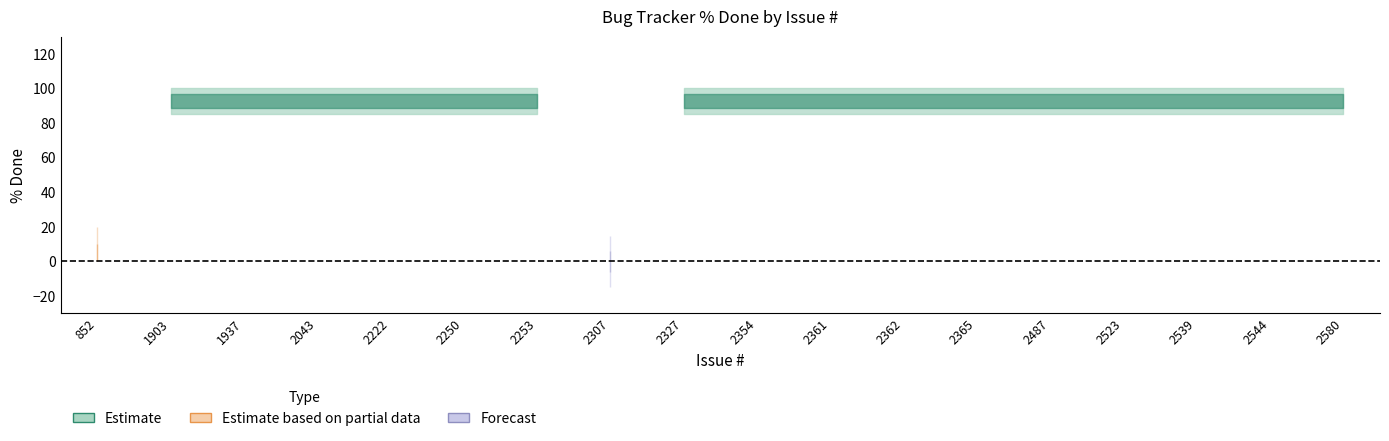

True or false: there are more than 2 points higher than both neighbors.

False